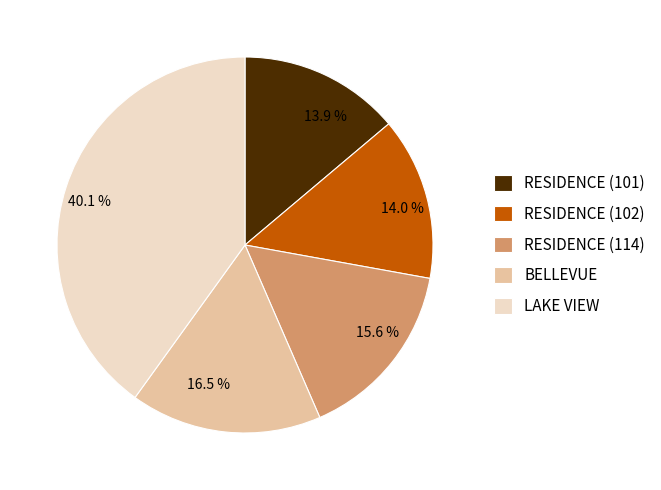

How many slices are in this pie chart?

5